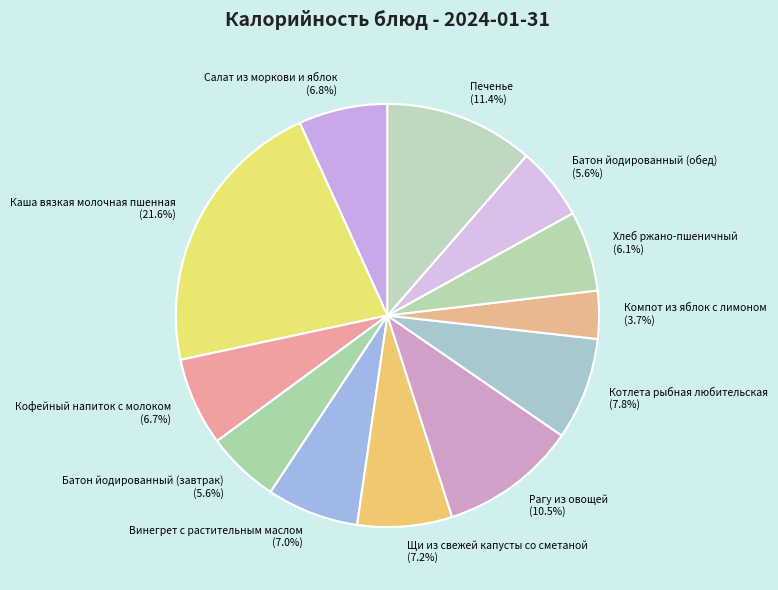

Approximately how many times larger is the value at Батон йодированный (обед) compared to Щи из свежей капусты со сметаной?

0.8